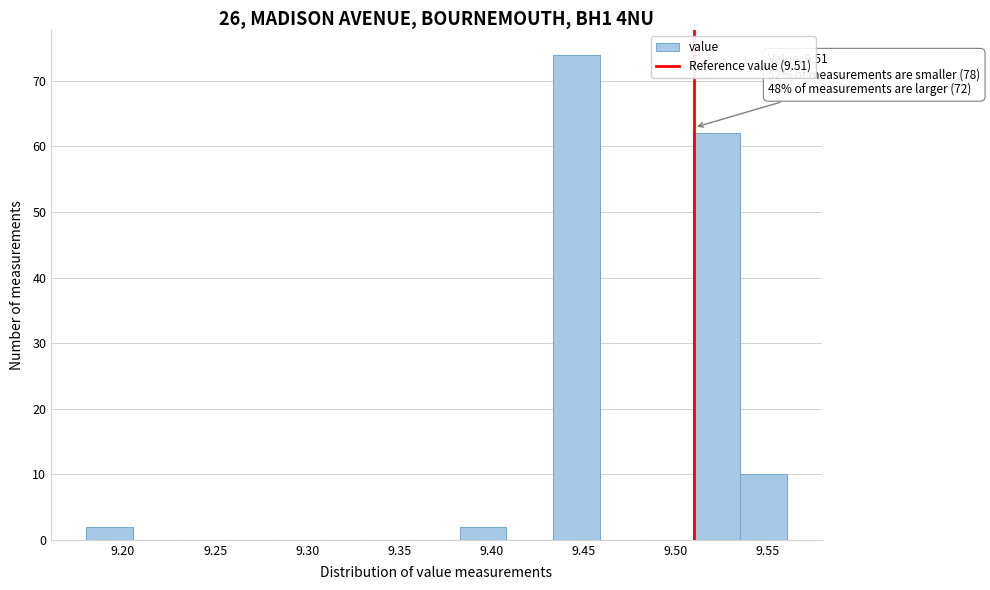

Which range on the x-axis has the tallest bar?

9.435 to 9.460